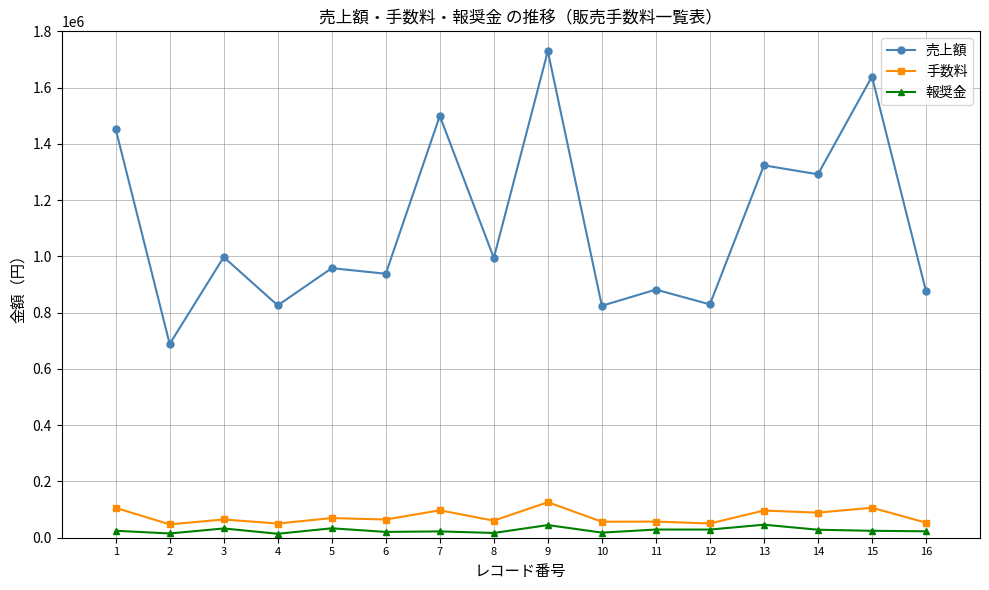

How many values in the 売上額 series are below 994700?

8